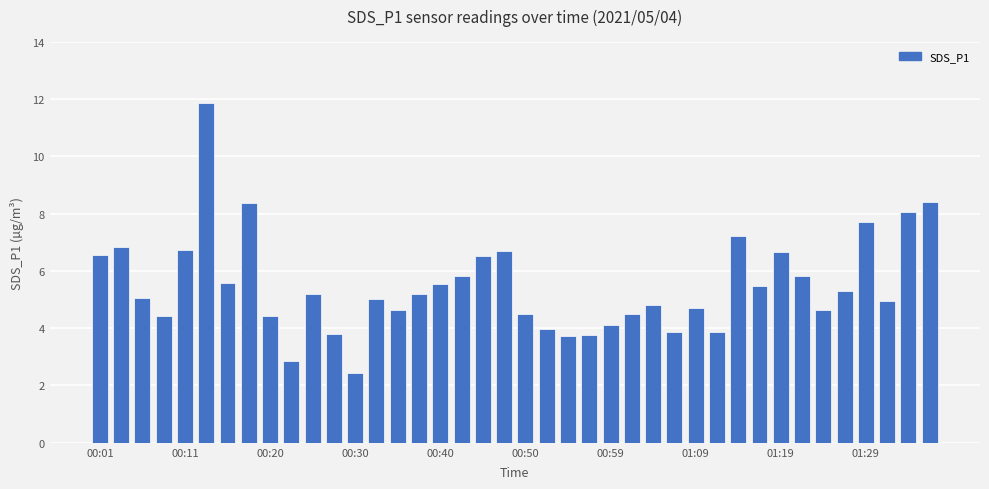

What is the average value?

5.5